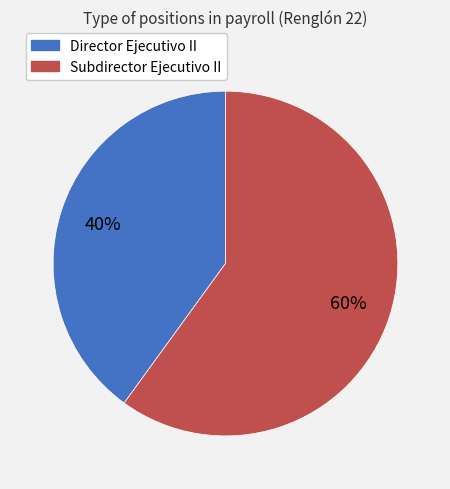

Is Subdirector Ejecutivo II the majority of the pie?

Yes